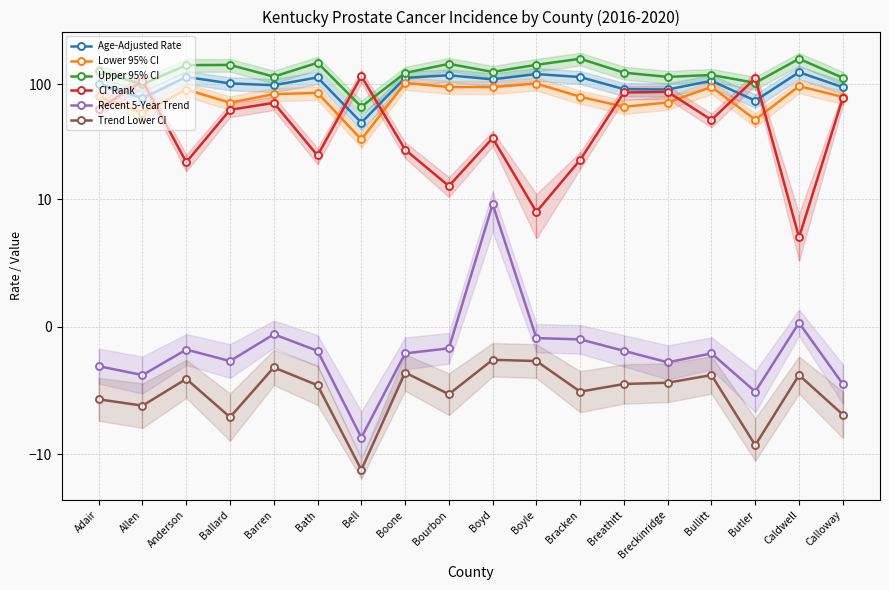

True or false: CI*Rank and Trend Lower CI intersect in this chart.

False